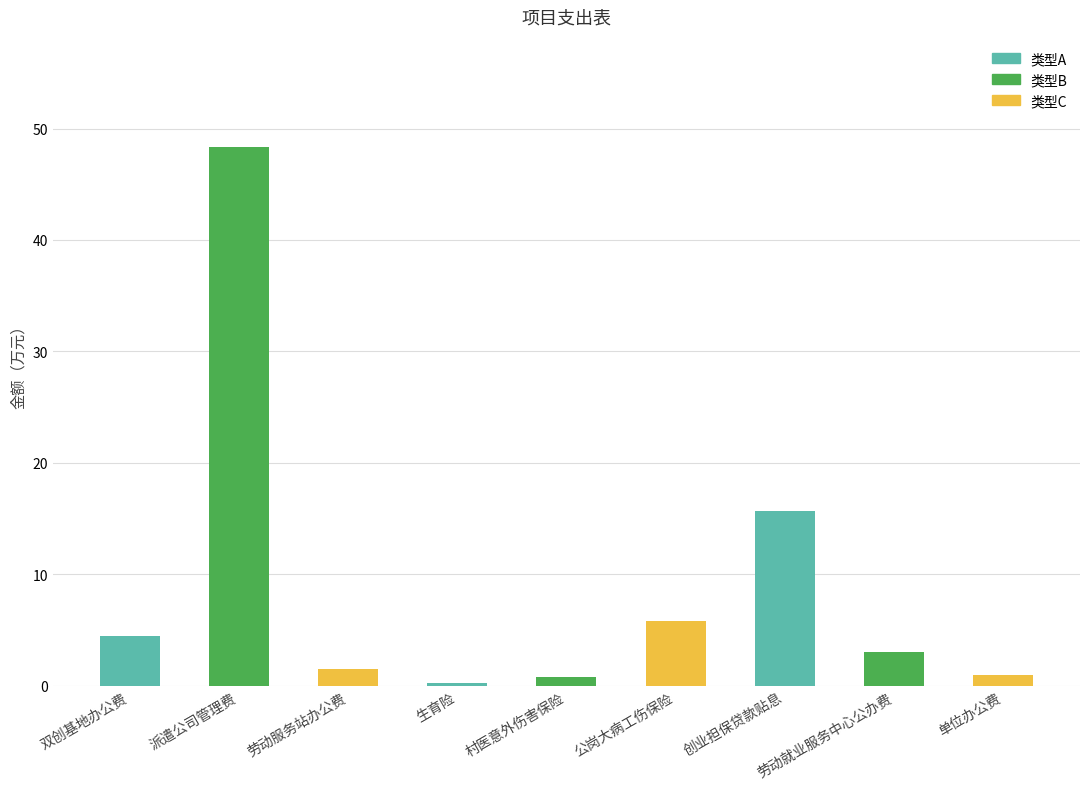

Read the value at 村医意外伤害保险.

0.8